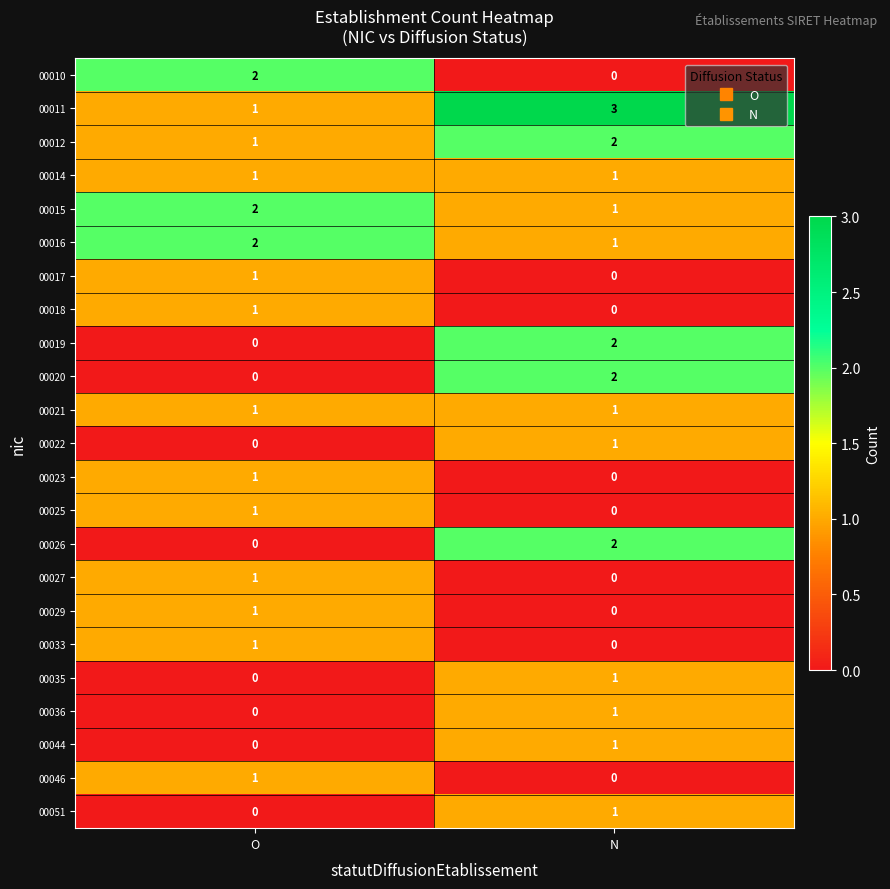

What is the difference between the highest and lowest values at N?

3